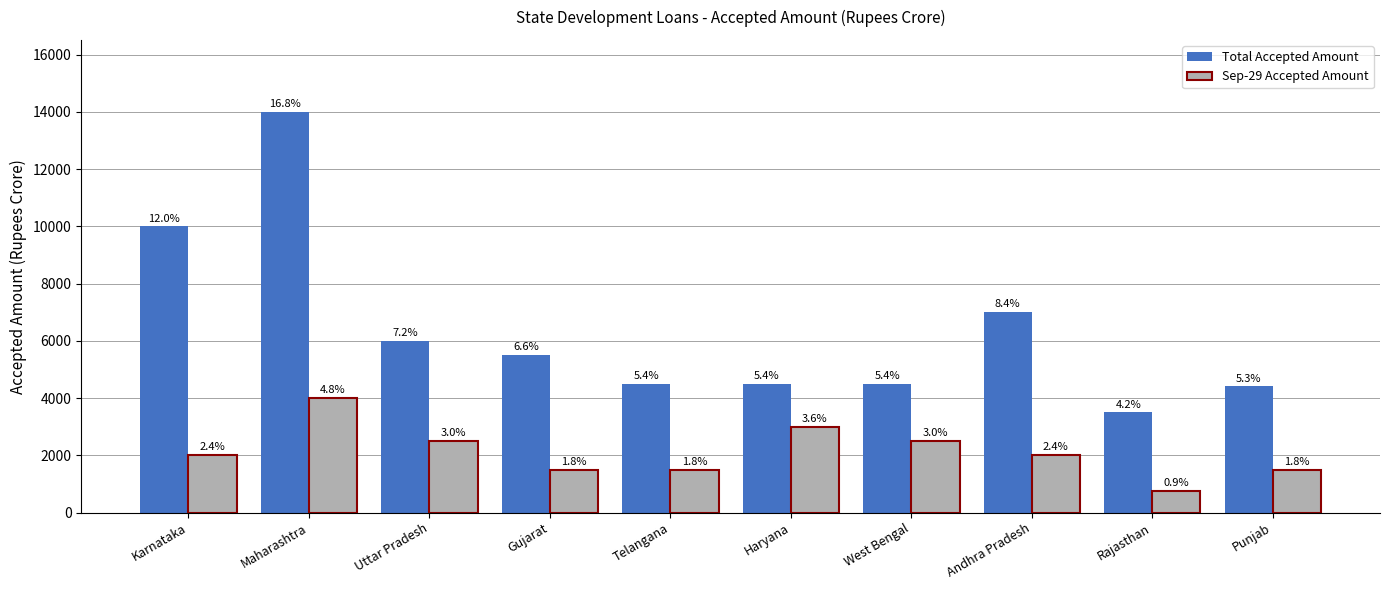

Are the bars grouped side by side (vs. stacked)?

Yes